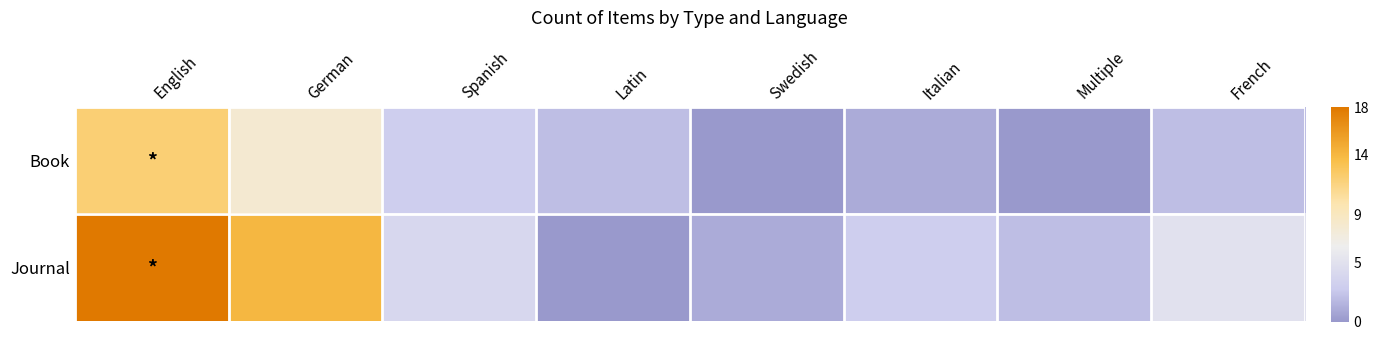

What is the total value across all series at Italian?

4